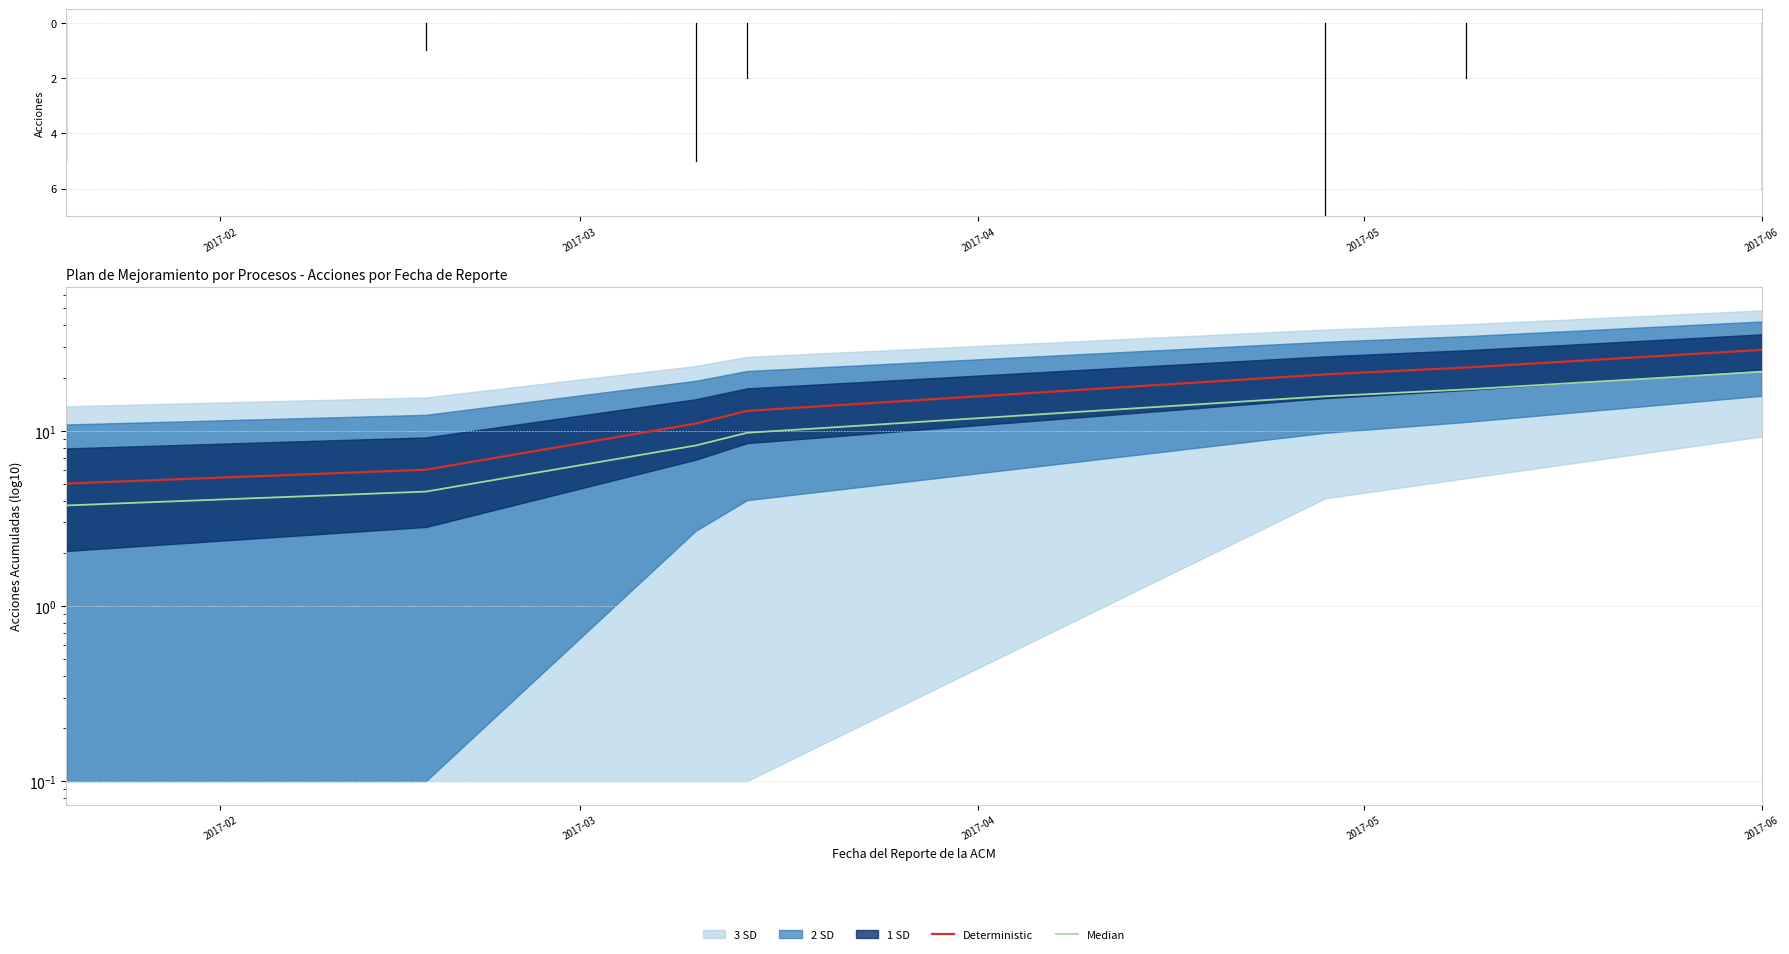

Rank the series by their maximum value, from lowest to highest.

Median, Deterministic